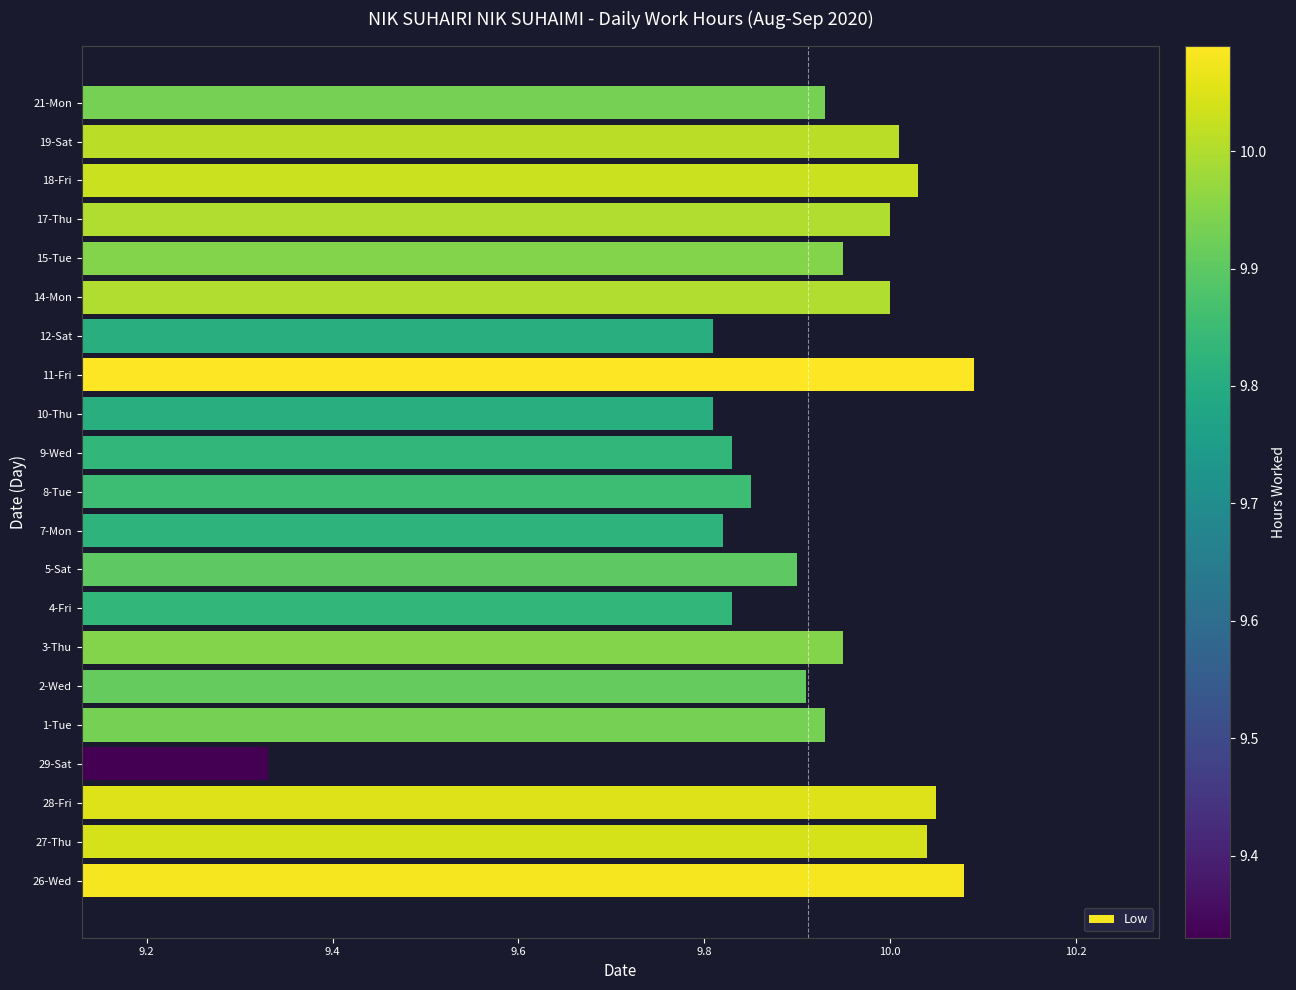

What is the sum of the values at 11-Fri and 17-Thu?

20.1